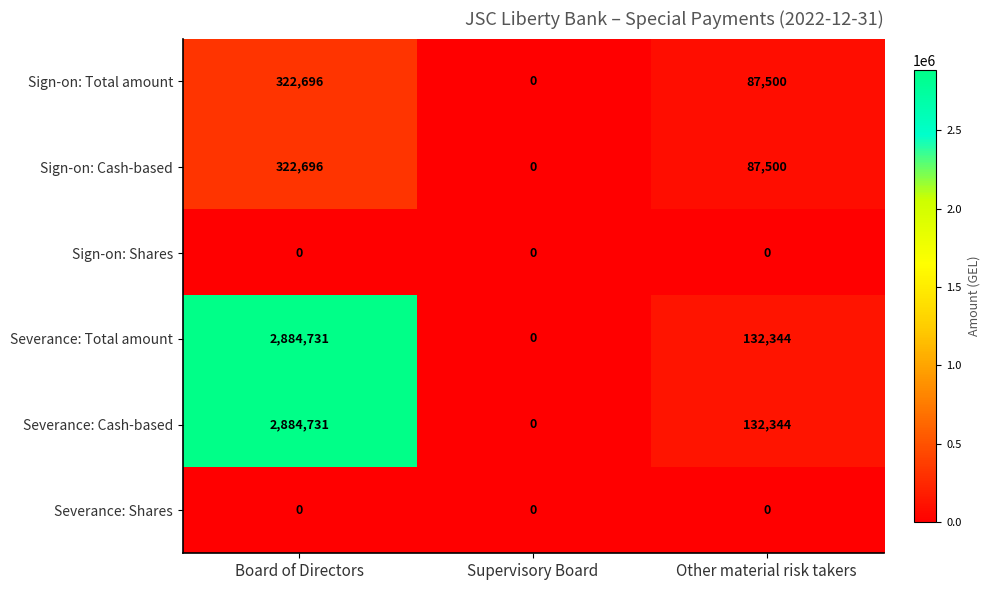

Count the number of categories in the chart.

3